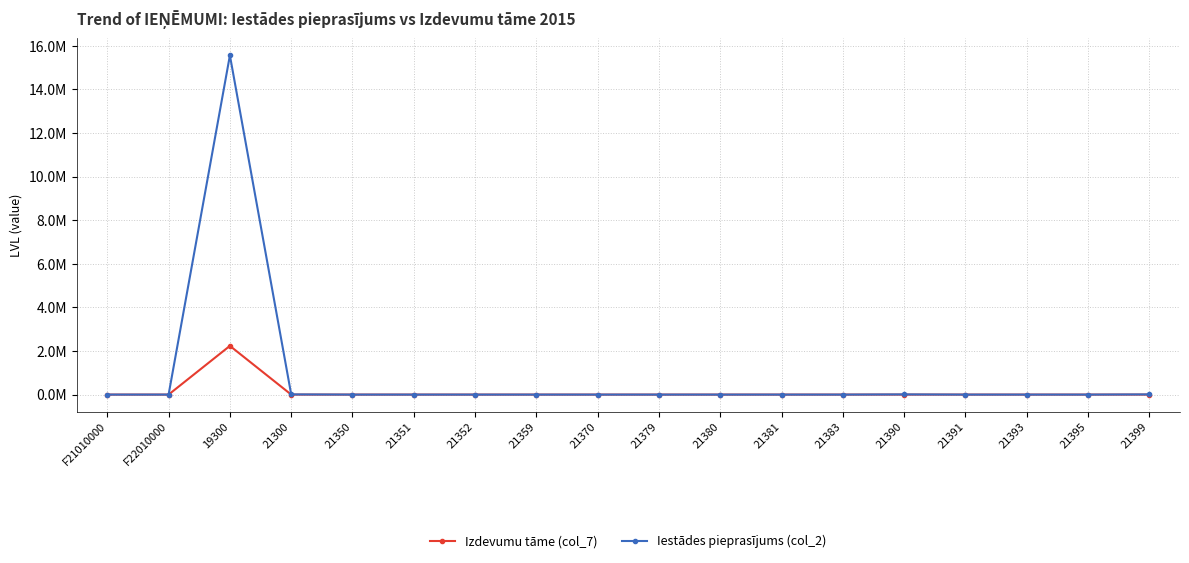

What position from the right is 21395?

2